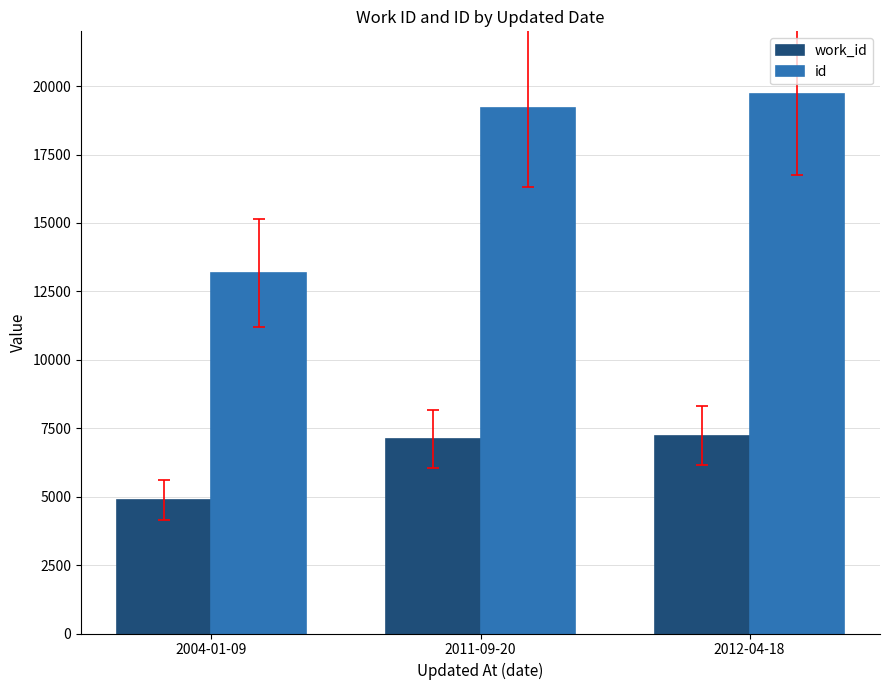

What are all the series names shown in the legend?

work_id, id